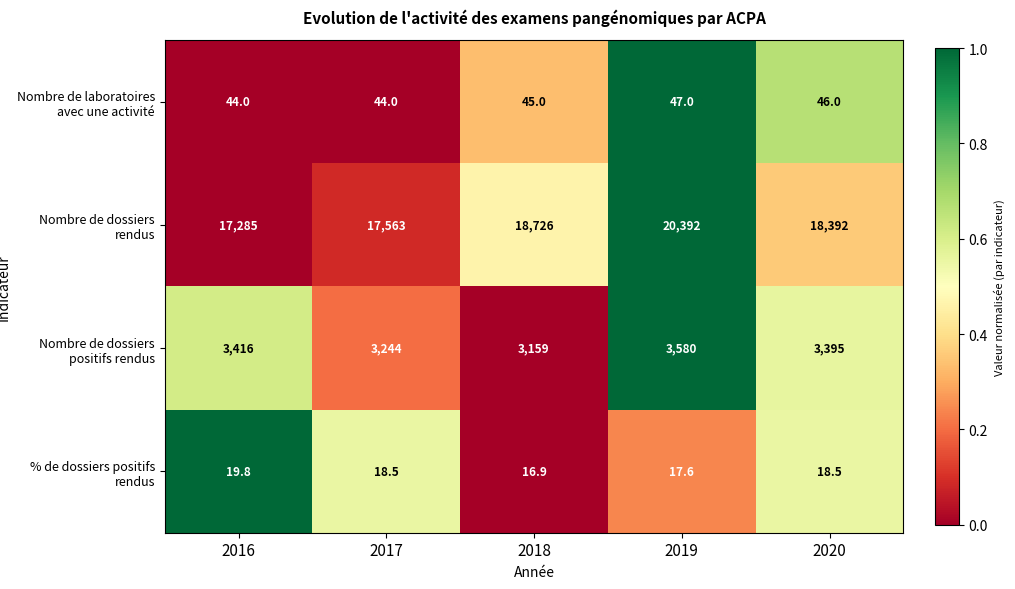

Rank the series by their maximum value, from lowest to highest.

% de dossiers positifs rendus, Nombre de laboratoires avec une activité, Nombre de dossiers positifs rendus, Nombre de dossiers rendus